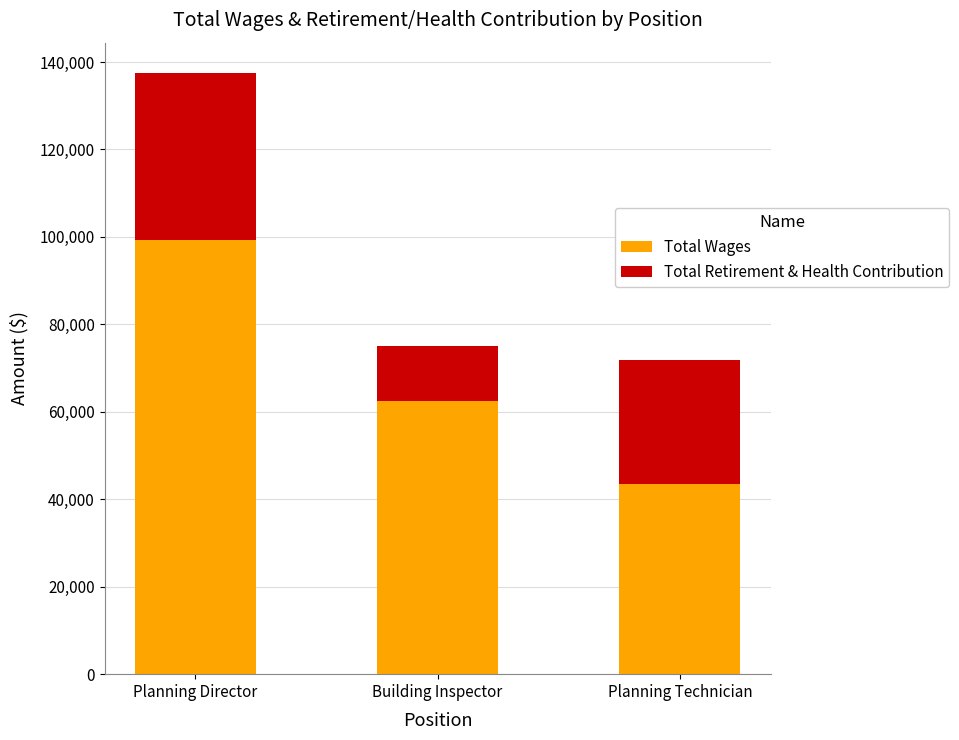

Which category has the lowest value in the Total Wages series?

Planning Technician